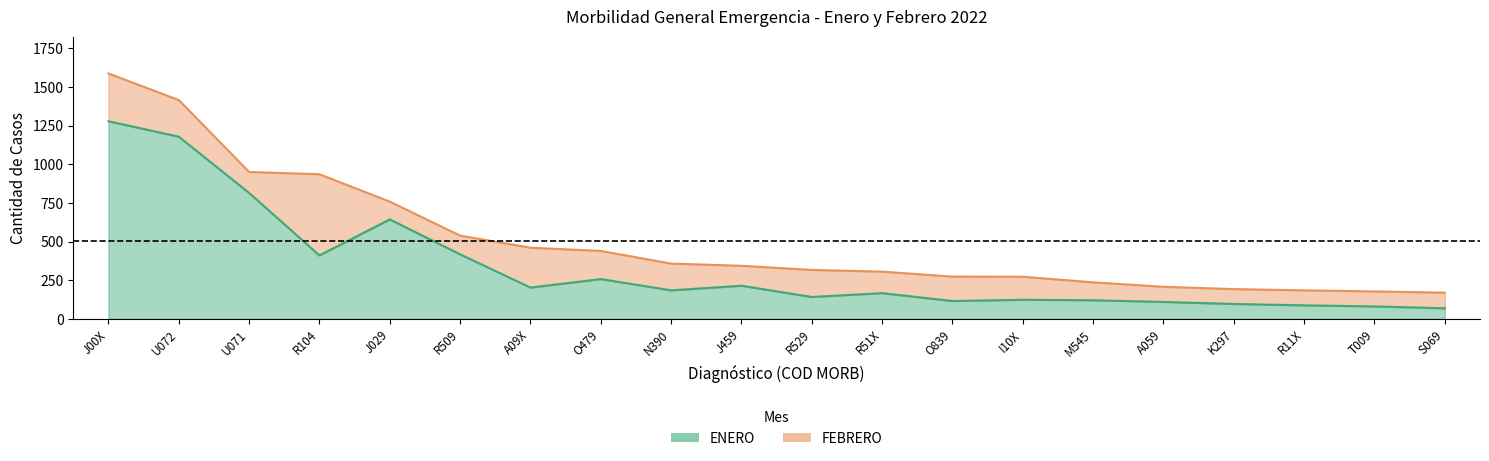

The value at K297 is 171. True or false?

False